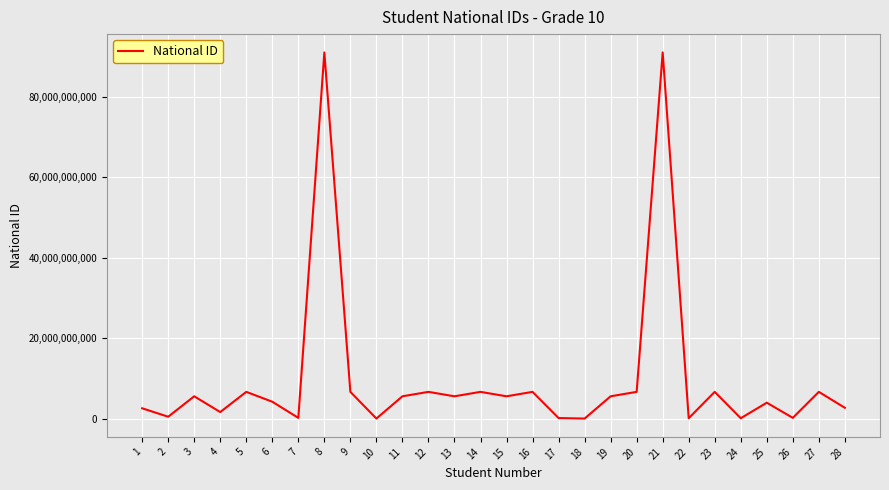

The value at 20 is 6660796533. True or false?

True